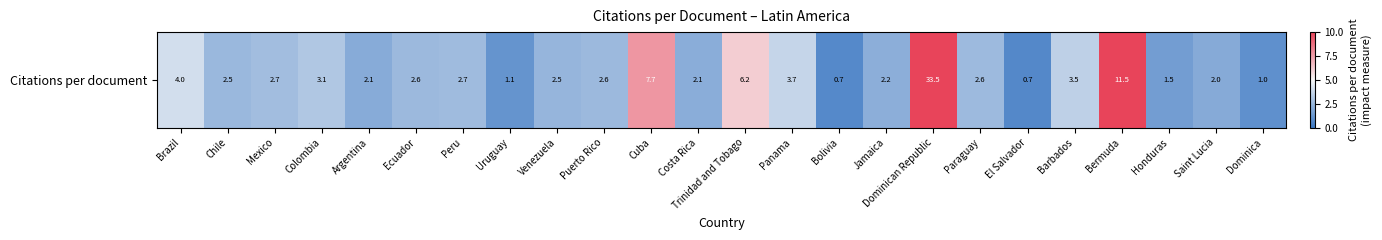

Rank the categories by value from highest to lowest.

Dominican Republic, Bermuda, Cuba, Trinidad and Tobago, Brazil, Panama, Barbados, Colombia, Mexico, Peru, Paraguay, Puerto Rico, Ecuador, Chile, Venezuela, Jamaica, Costa Rica, Argentina, Saint Lucia, Honduras, Uruguay, Dominica, Bolivia, El Salvador